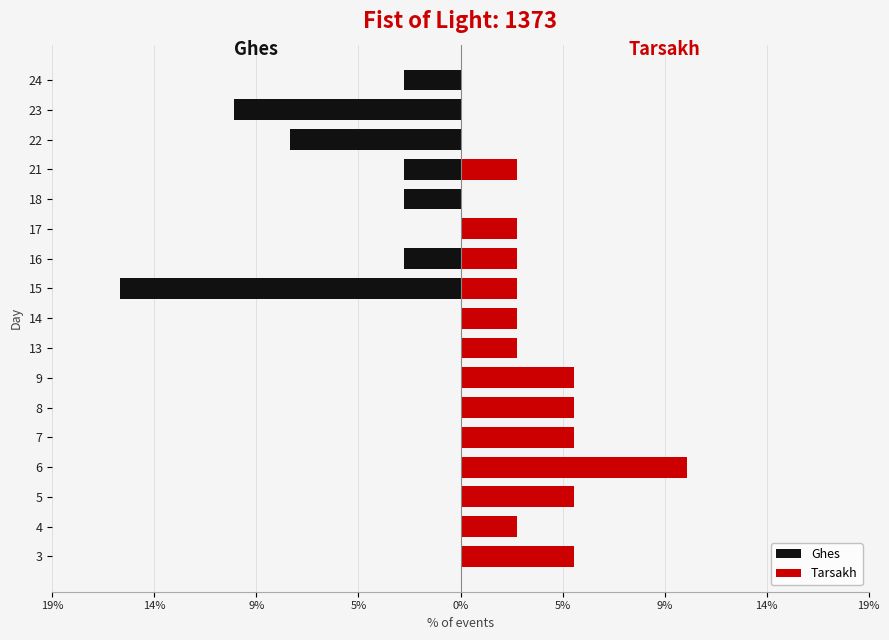

Reading left to right, list all the values displayed in this chart.

Ghes: 0.0	0.0	0.0	0.0	0.0	0.0	0.0	0.0	0.0	-15.8	-2.6	0.0	-2.6	-2.6	-7.9	-10.5	-2.6
Tarsakh: 5.3	2.6	5.3	10.5	5.3	5.3	5.3	2.6	2.6	2.6	2.6	2.6	0.0	2.6	0.0	0.0	0.0